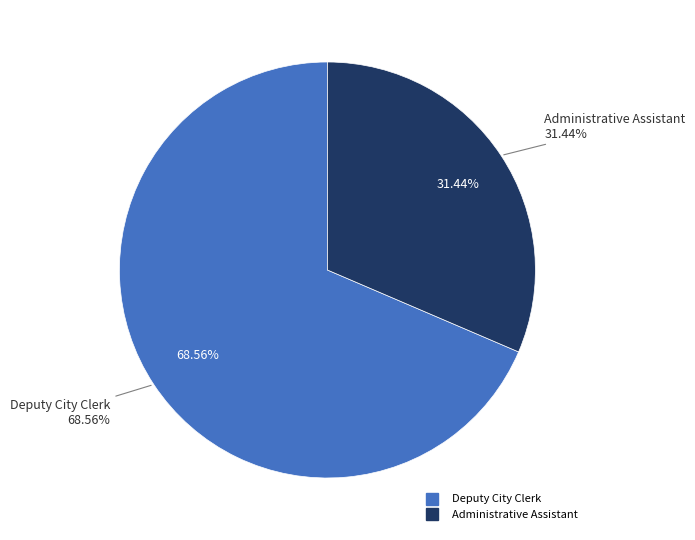

Which slice is the smallest?

Administrative Assistant